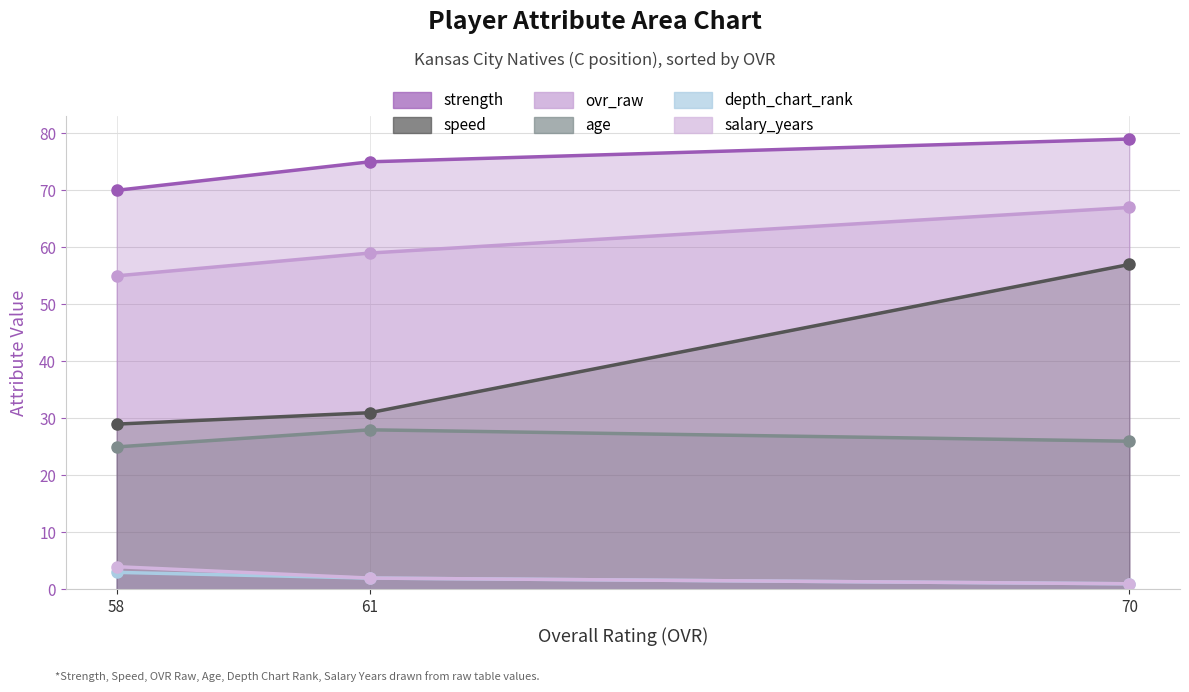

Where is depth_chart_rank nearest to the value 2?

61